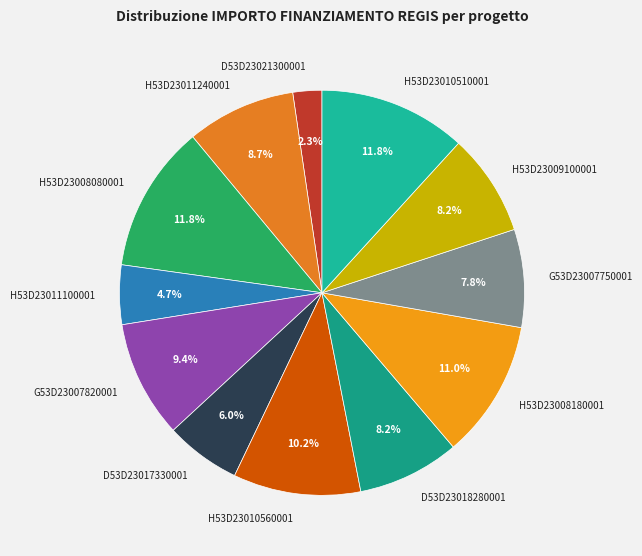

To the nearest percent, what is the difference between the H53D23011100001 and D53D23018280001 slice percentages?

3%